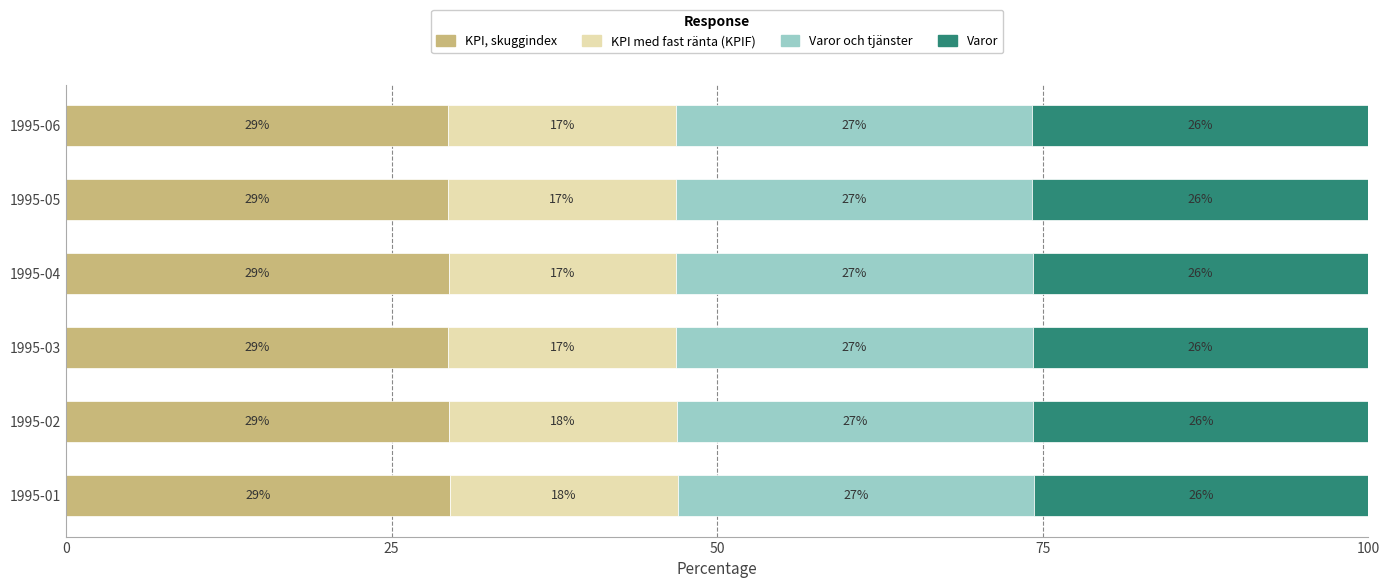

Reading right to left, what are all the values shown in this chart?

KPI, skuggindex: 29.4	29.3	29.4	29.4	29.4	29.4
KPI med fast ränta (KPIF): 17.5	17.5	17.5	17.5	17.5	17.5
Varor och tjänster: 27.4	27.4	27.4	27.4	27.4	27.3
Varor: 25.8	25.8	25.8	25.8	25.7	25.7